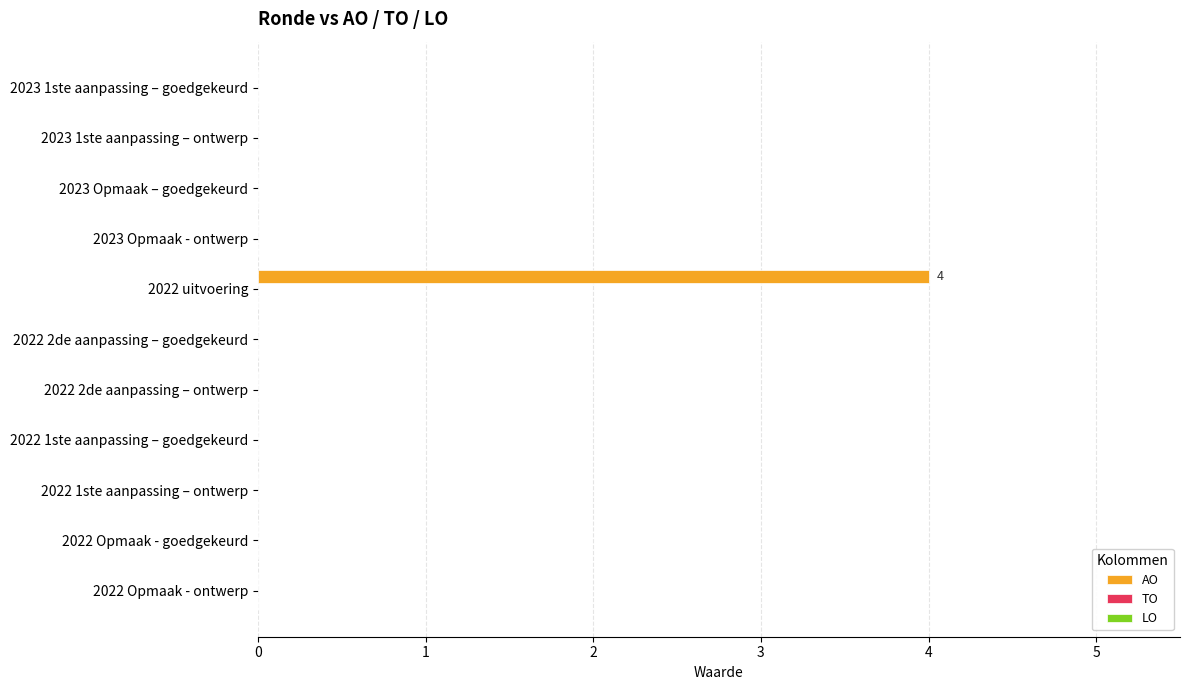

At which category does the chart reach its peak across all series?

2022 uitvoering